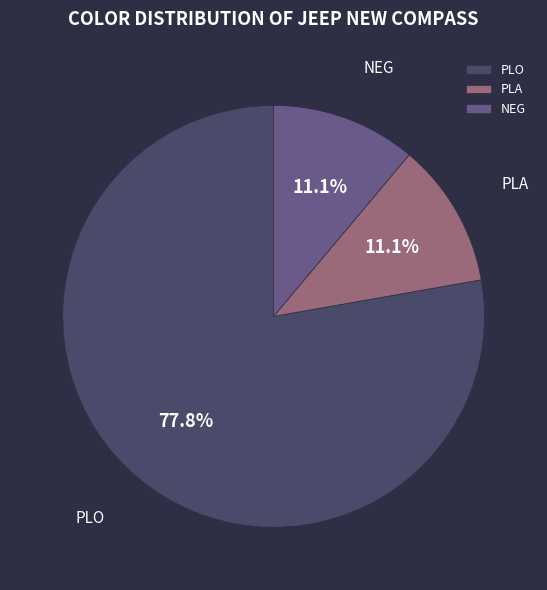

What is the largest slice in the pie chart?

PLO